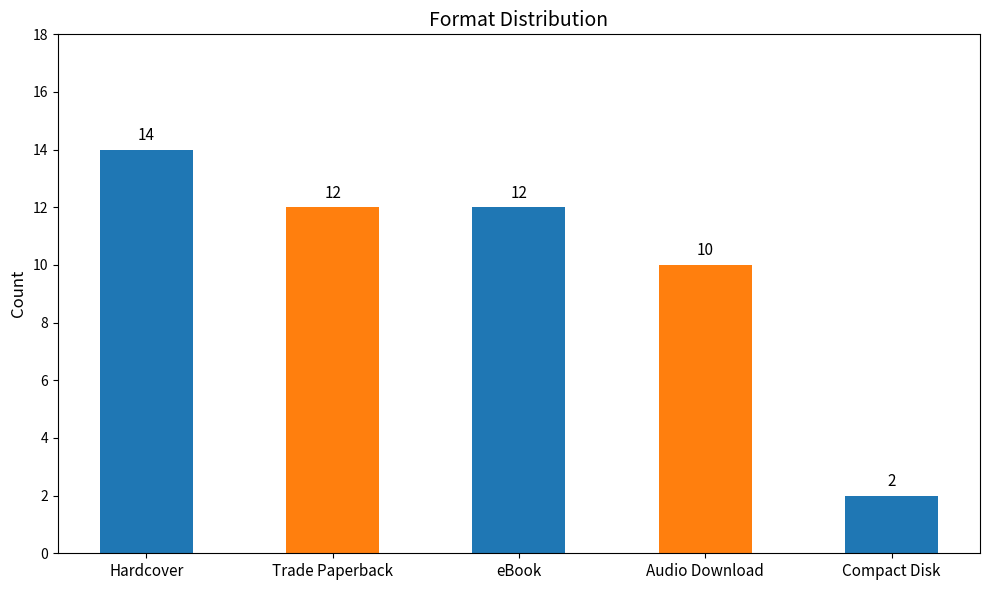

Approximately how many times larger is the value at Compact Disk compared to Audio Download?

0.2